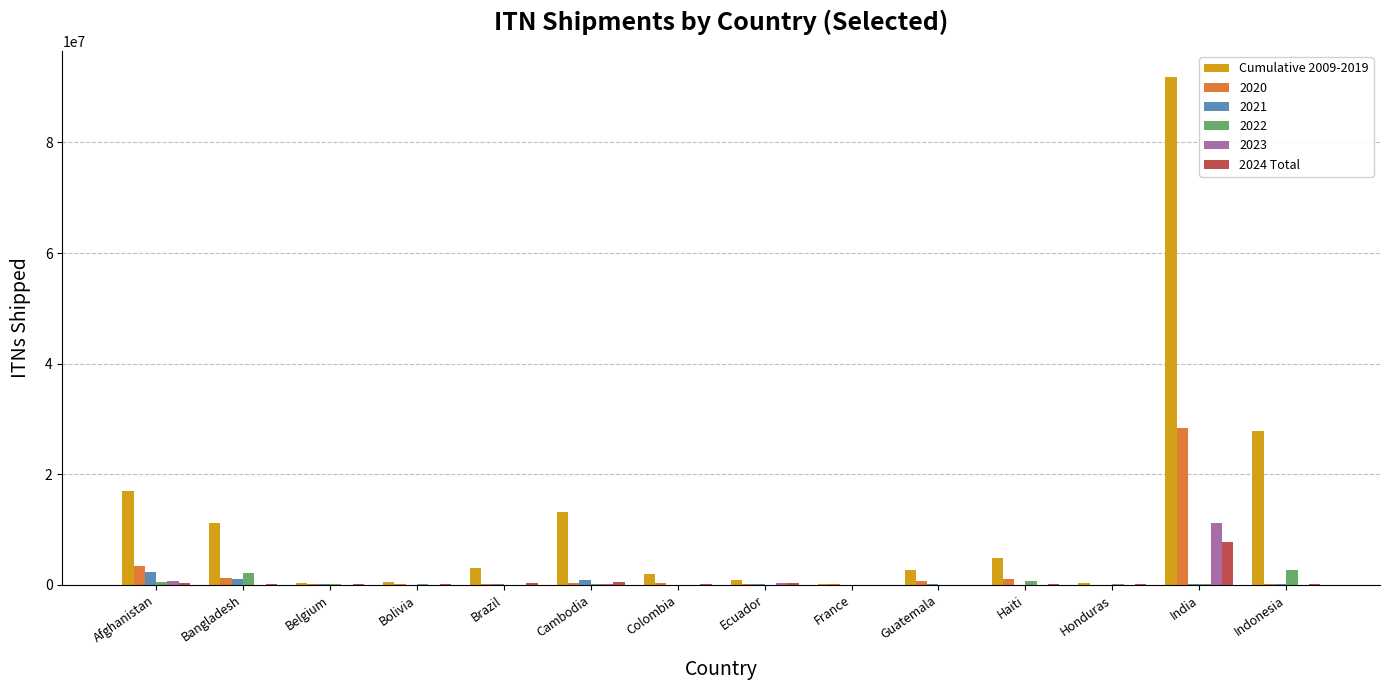

What is the average value of the 2024 Total series?

726340